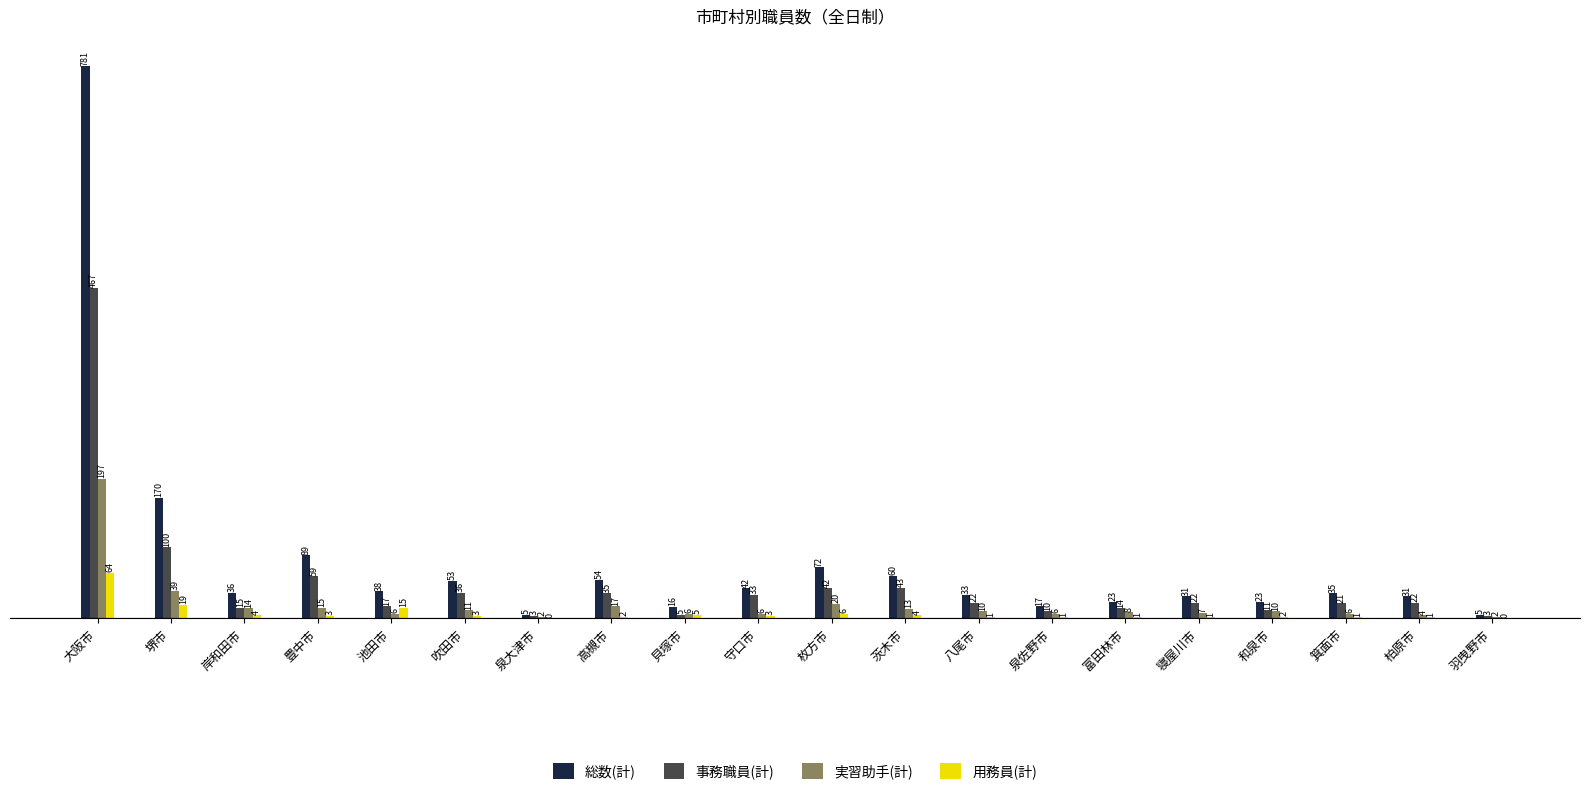

What is the sum of all 用務員(計) values?

136